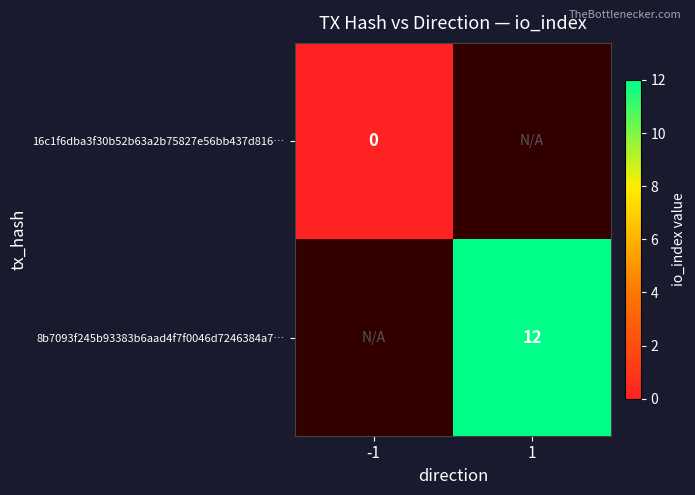

The value of 8b7093f245b93383b6aad4f7f0046d7246384a7… at 1 is 12. True or false?

True